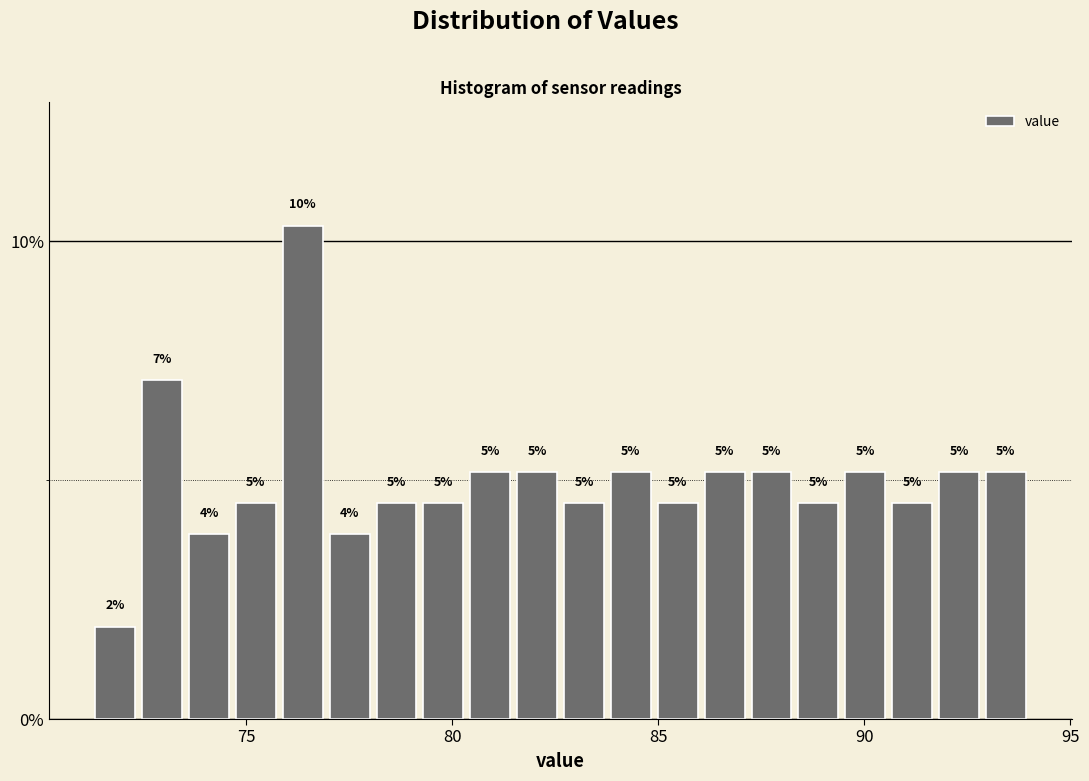

Read against the x-axis, roughly where is the centre of the tallest bar?

76.5